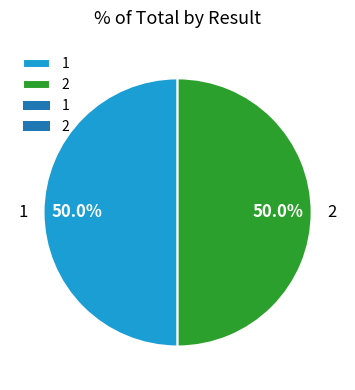

What percentage is NOT represented by 2?

50.0%